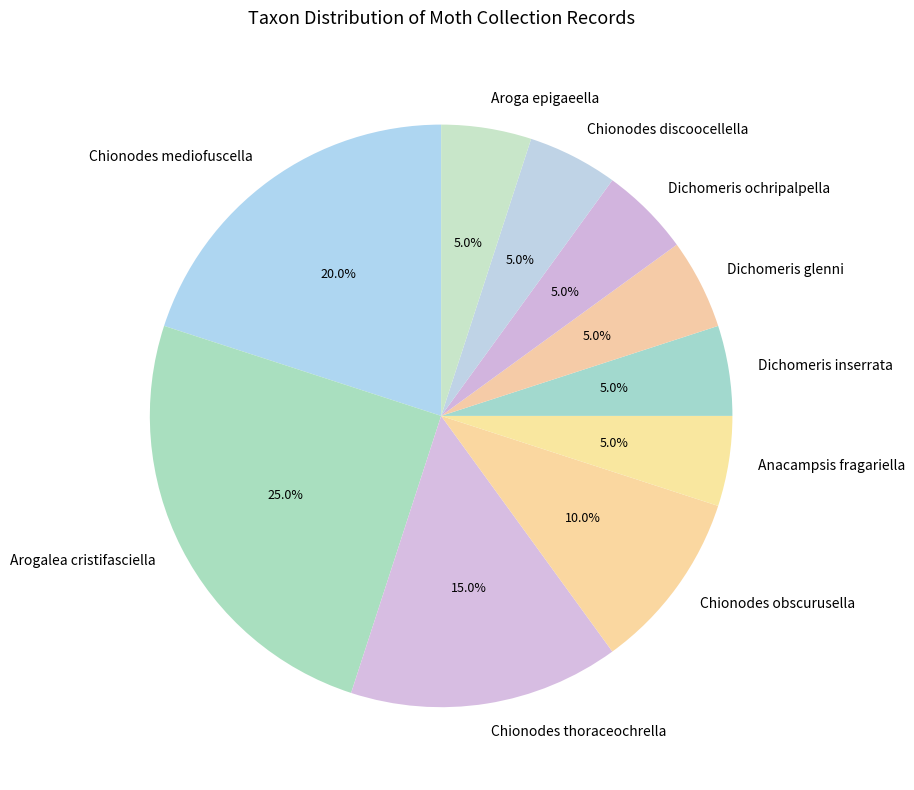

What percentage is the Chionodes mediofuscella slice, to the nearest percent?

20%